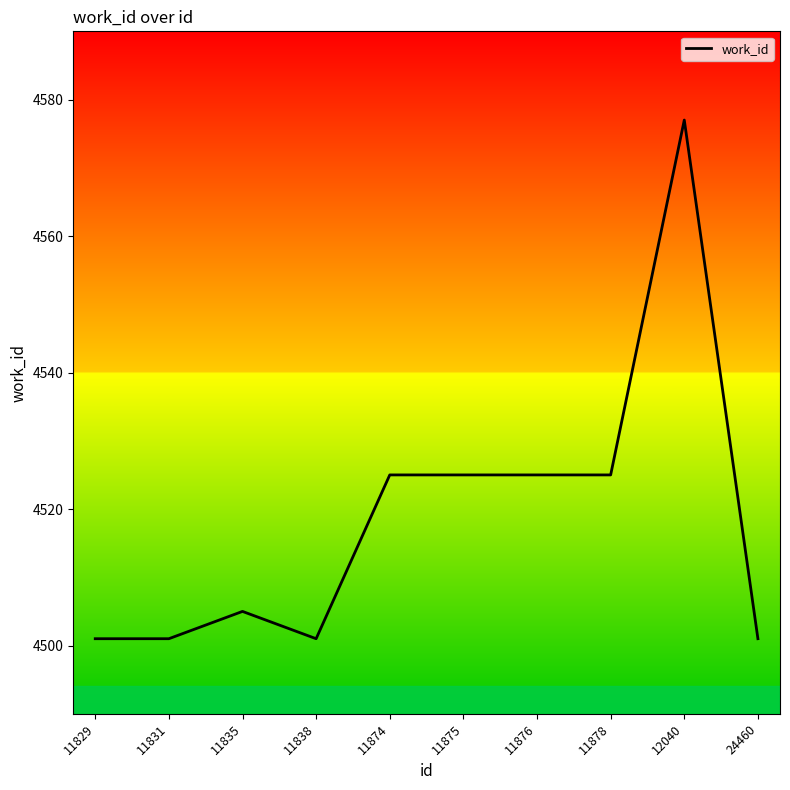

True or false: the data shows 4577 at 12040.

True